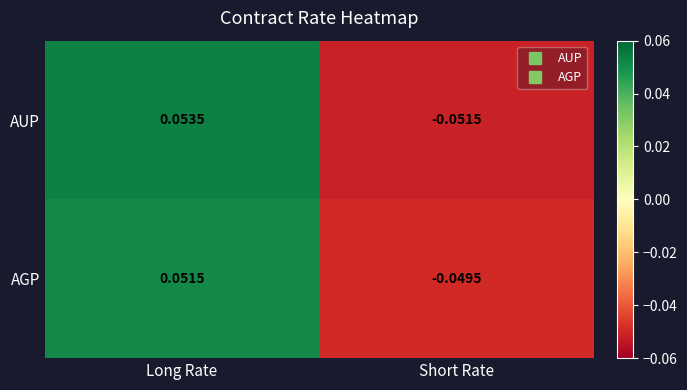

Which category has the lowest value across all series?

Short Rate